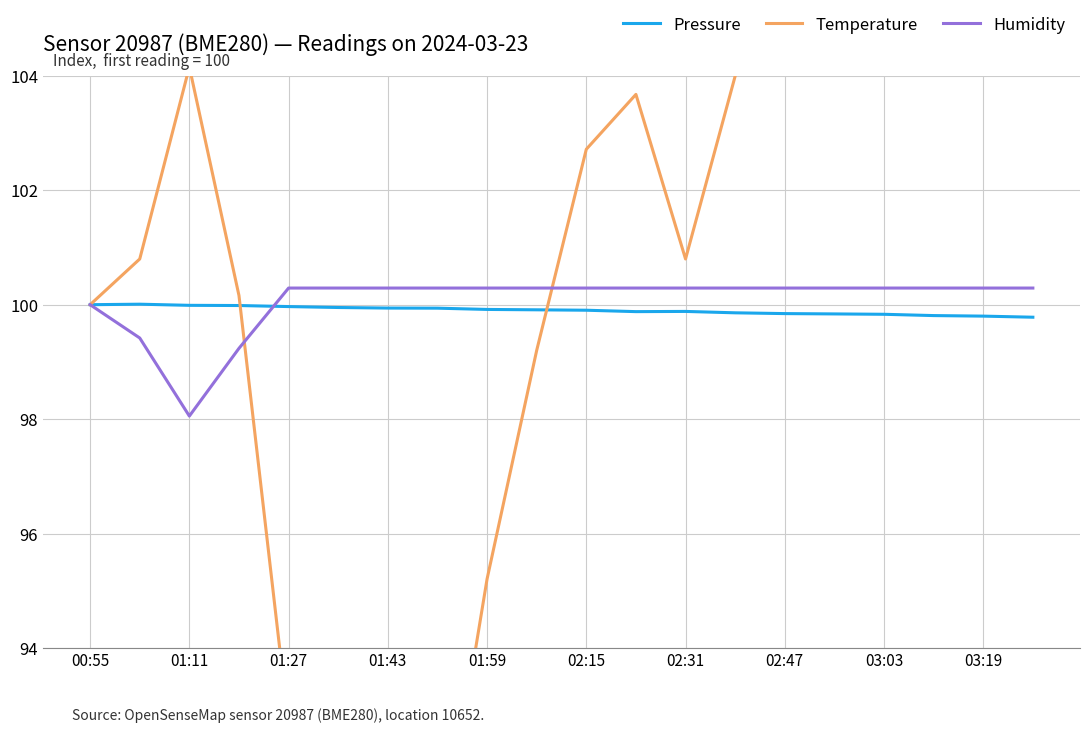

How many intersections are there between Pressure and Temperature?

2